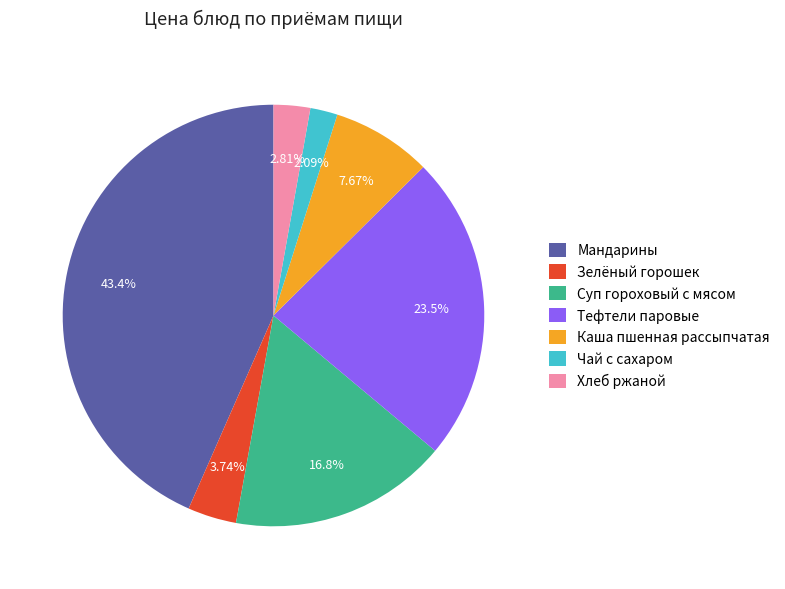

What is the total percentage of Суп гороховый с мясом and Зелёный горошек?

20.5%